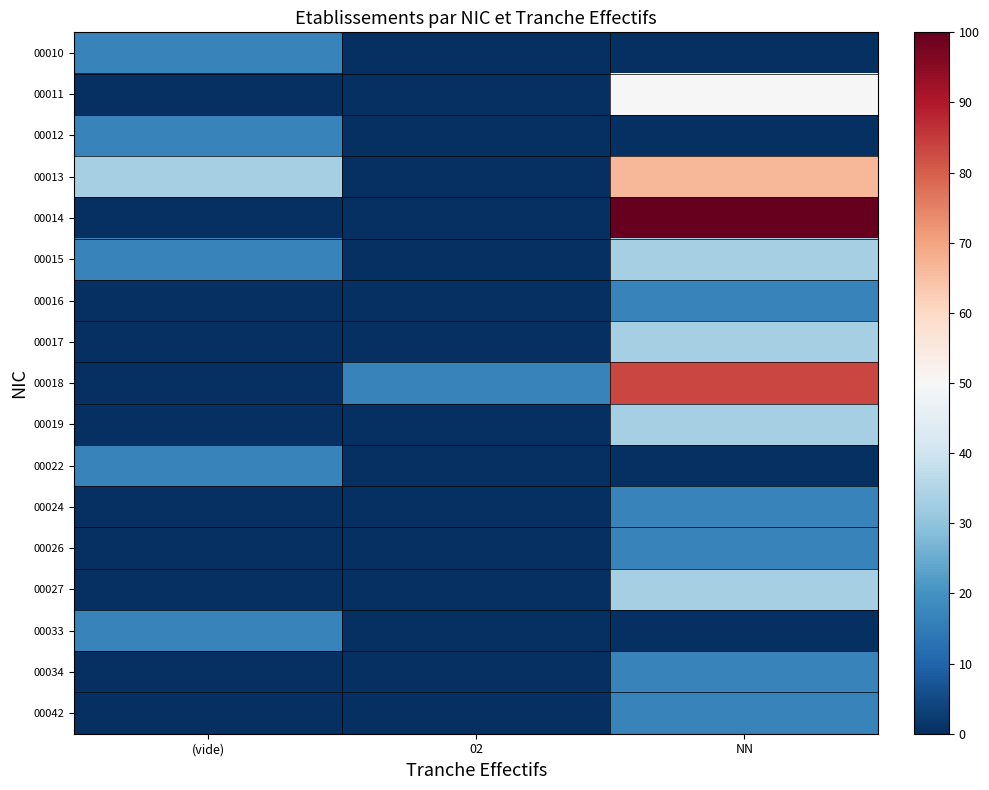

Which category has the lowest value across all series?

02